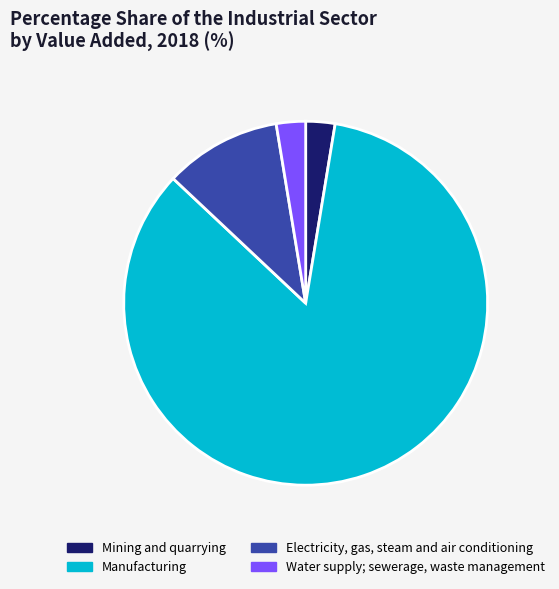

Is there any slice that represents more than half of the pie?

Yes